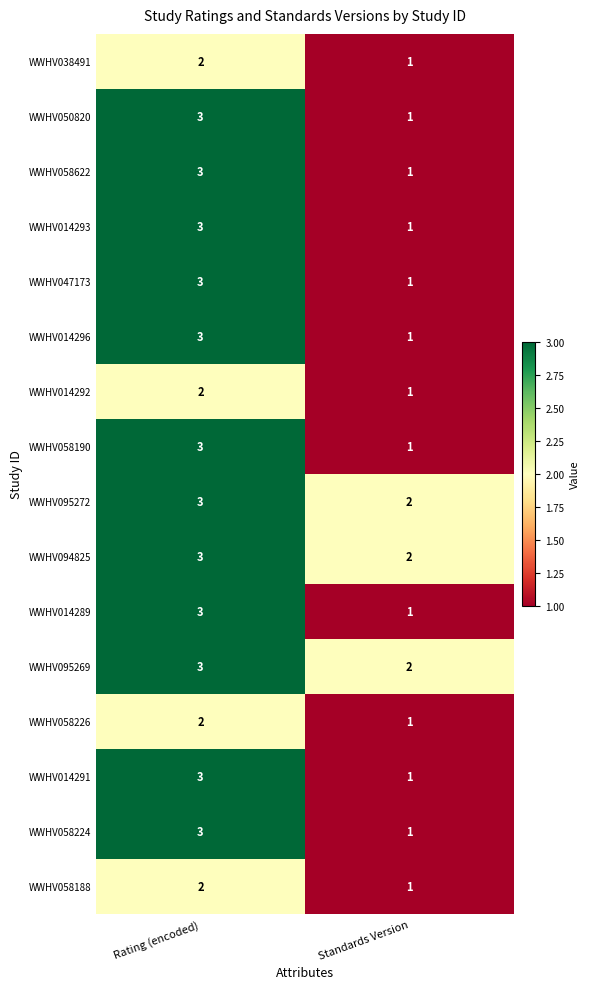

List the labels in order of WWHV014293 value, smallest first.

Standards Version, Rating (encoded)